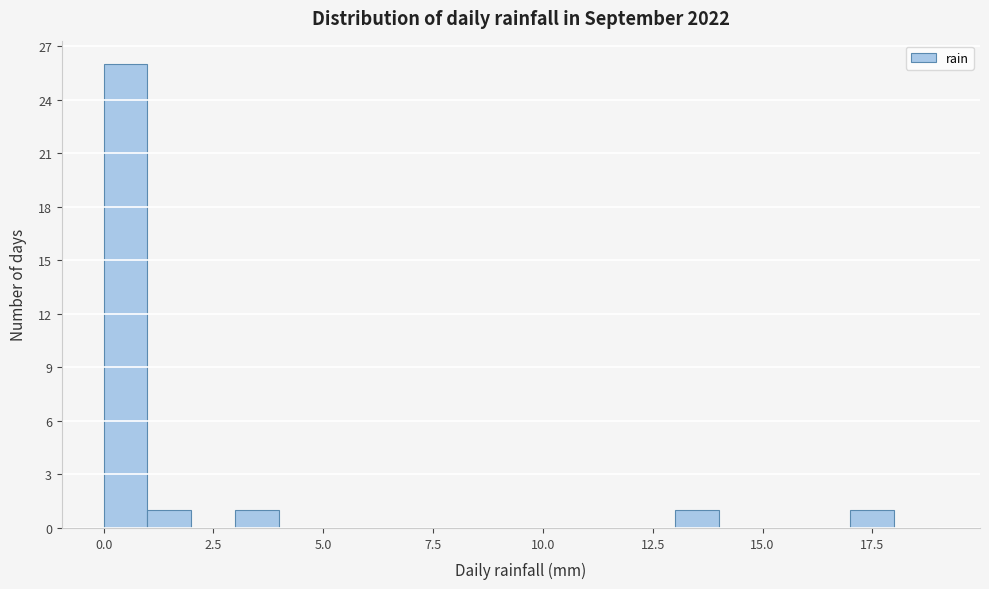

Around what value on the x-axis is the tallest bar? Give the approximate position of its centre, as read against the axis.

0.5